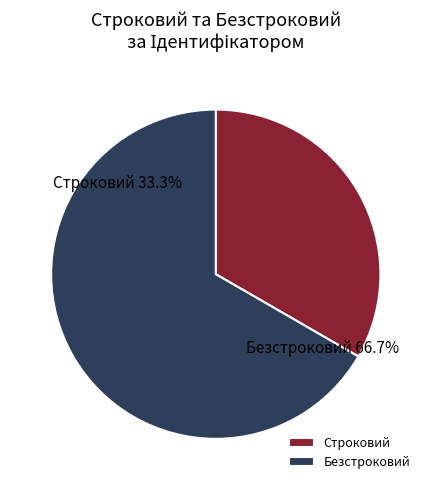

Which slice is the smallest?

Строковий